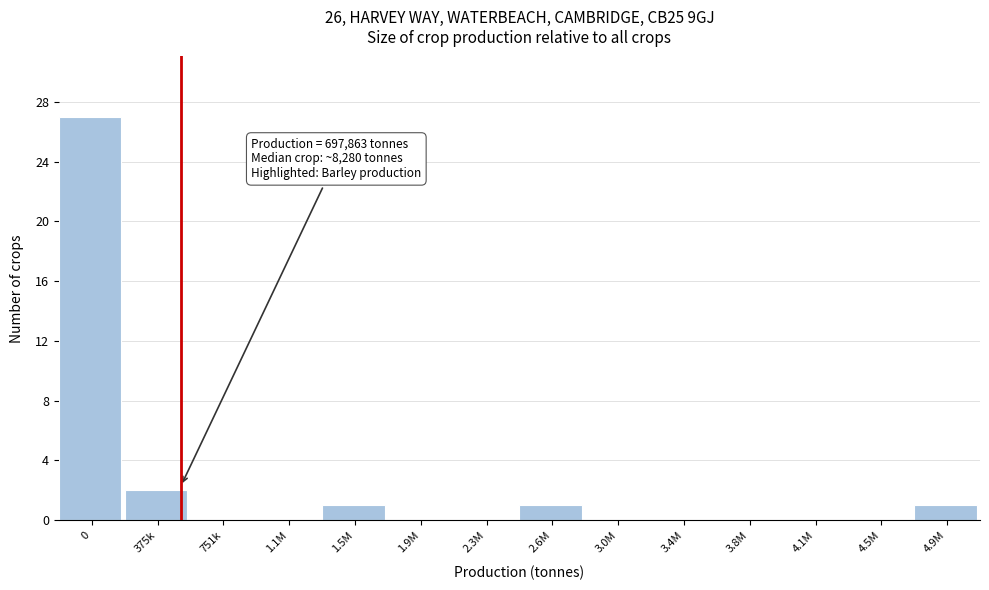

Reading left to right, what are all the values shown in this chart?

0=27	375k=2	751k=0	1.1M=0	1.5M=1	1.9M=0	2.3M=0	2.6M=1	3.0M=0	3.4M=0	3.8M=0	4.1M=0	4.5M=0	4.9M=1